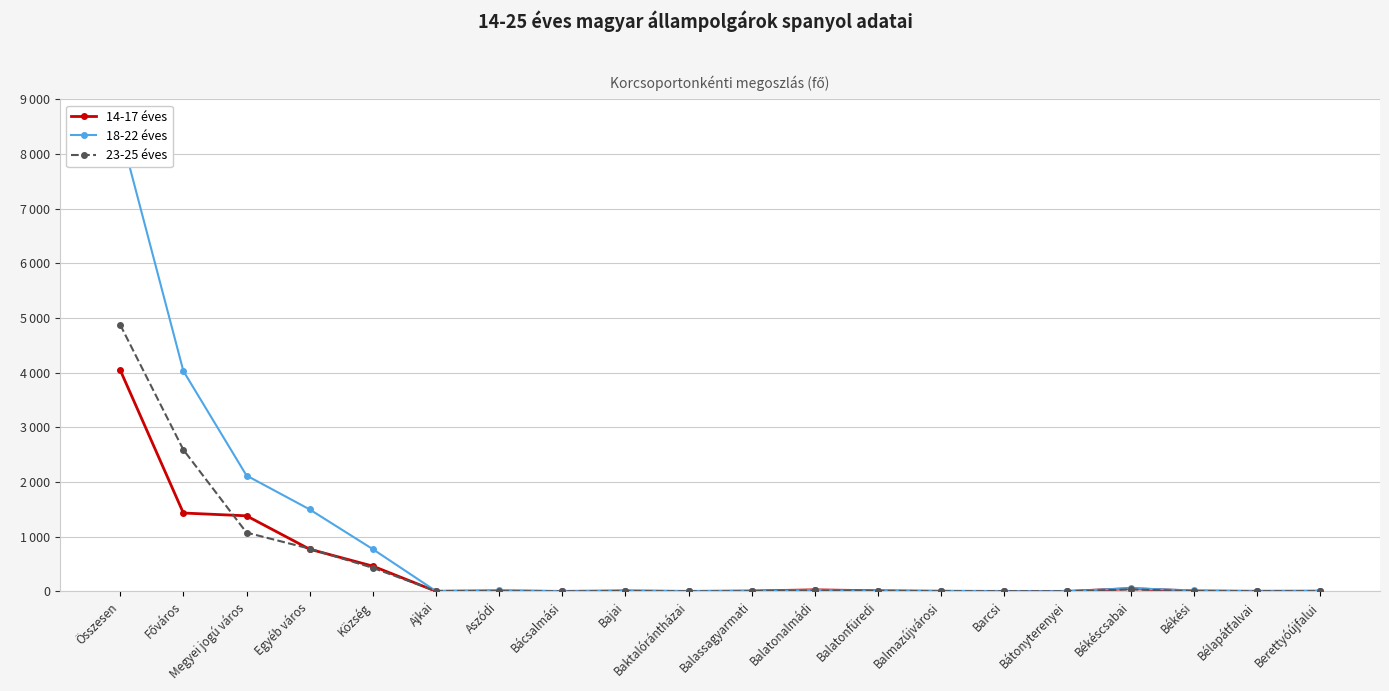

How many intersections are there between 14-17 éves and 23-25 éves?

12